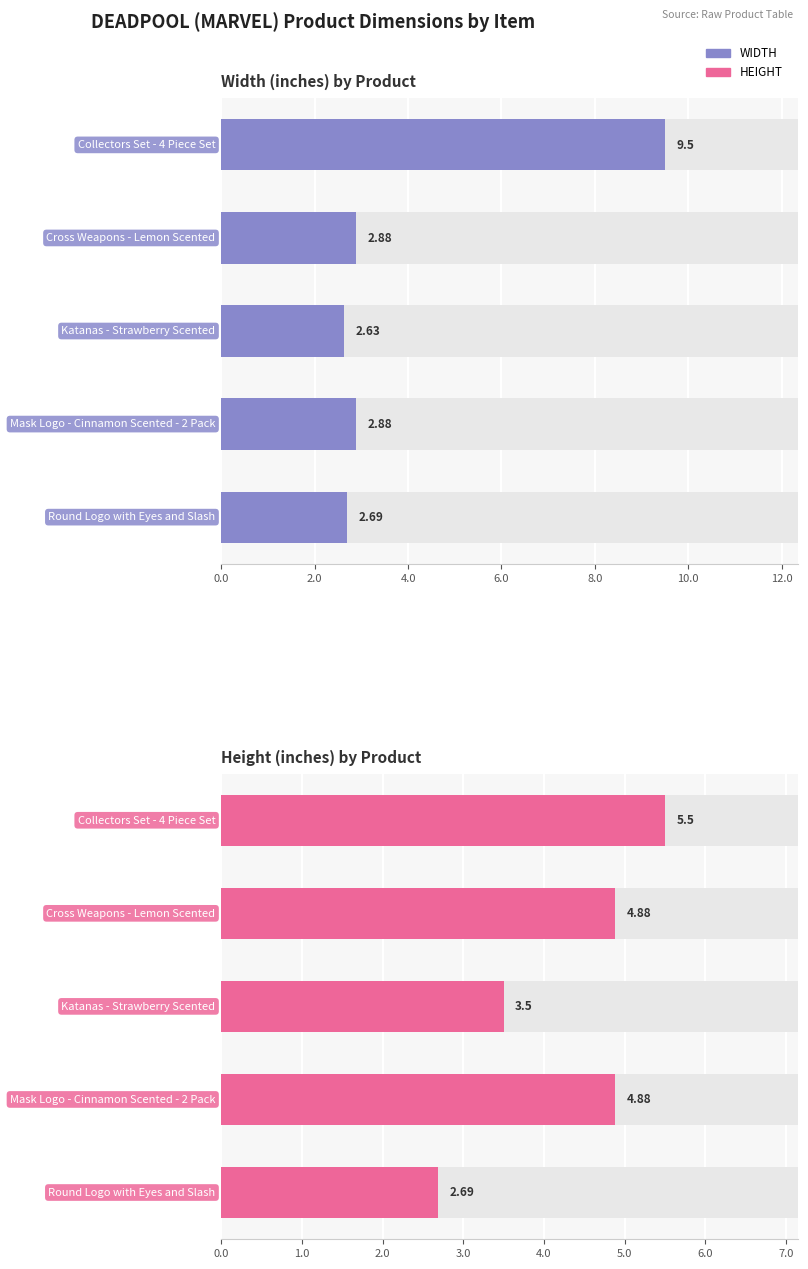

Count the HEIGHT (inches) values in the range 3 to 4.

1